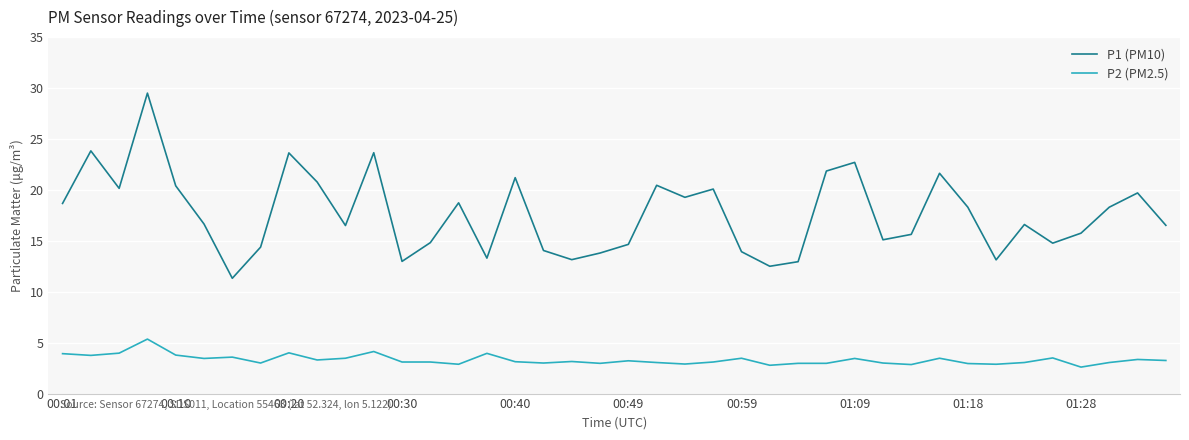

True or false: P2 (PM2.5) and P1 (PM10) intersect in this chart.

False